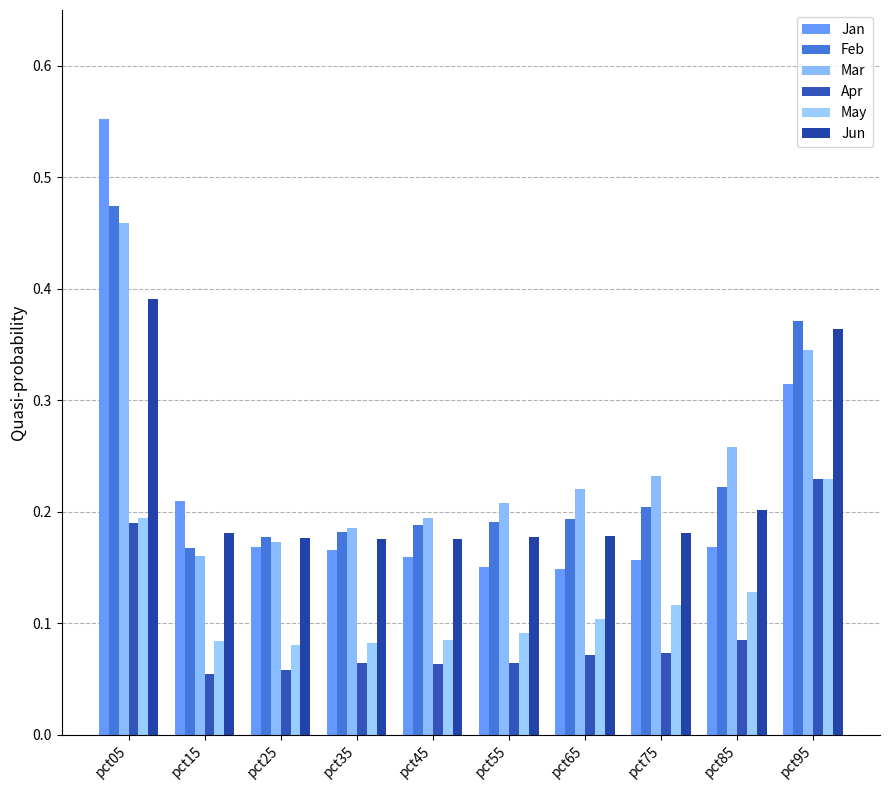

At pct05, list the series in order from largest to smallest.

Jan, Feb, Mar, Jun, May, Apr